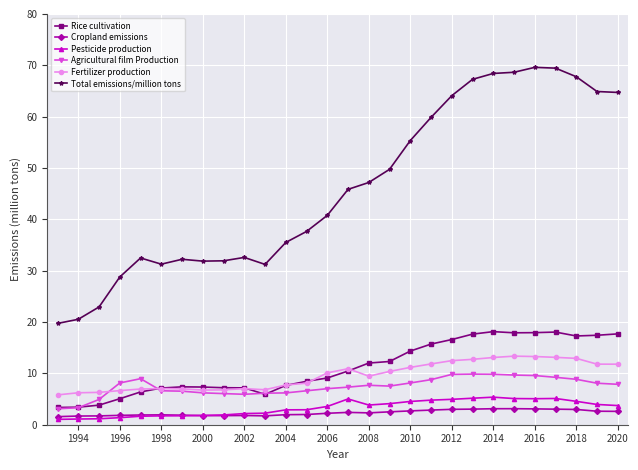

What is the maximum value shown in the chart?

69.6